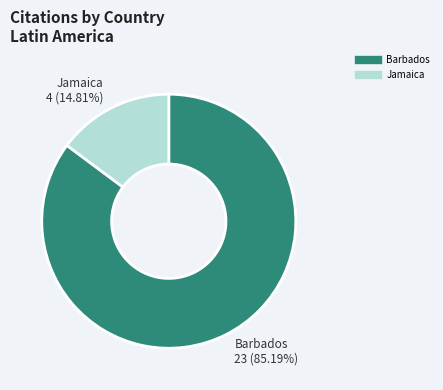

How many segments does this pie chart have?

2